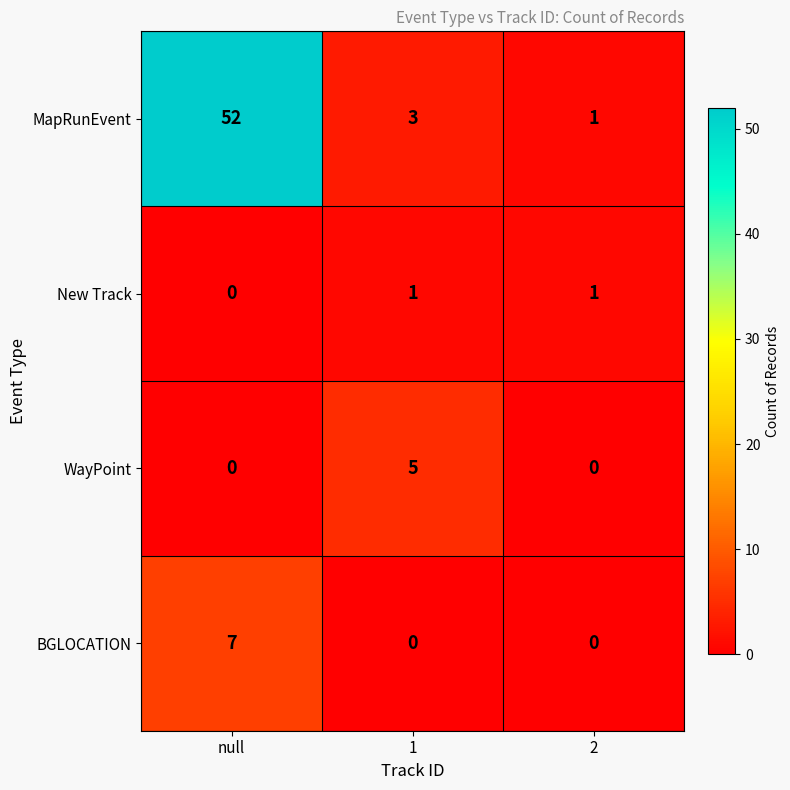

Reading left to right, extract all data points from this chart.

MapRunEvent: 52	3	1
New Track: 0	1	1
WayPoint: 0	5	0
BGLOCATION: 7	0	0